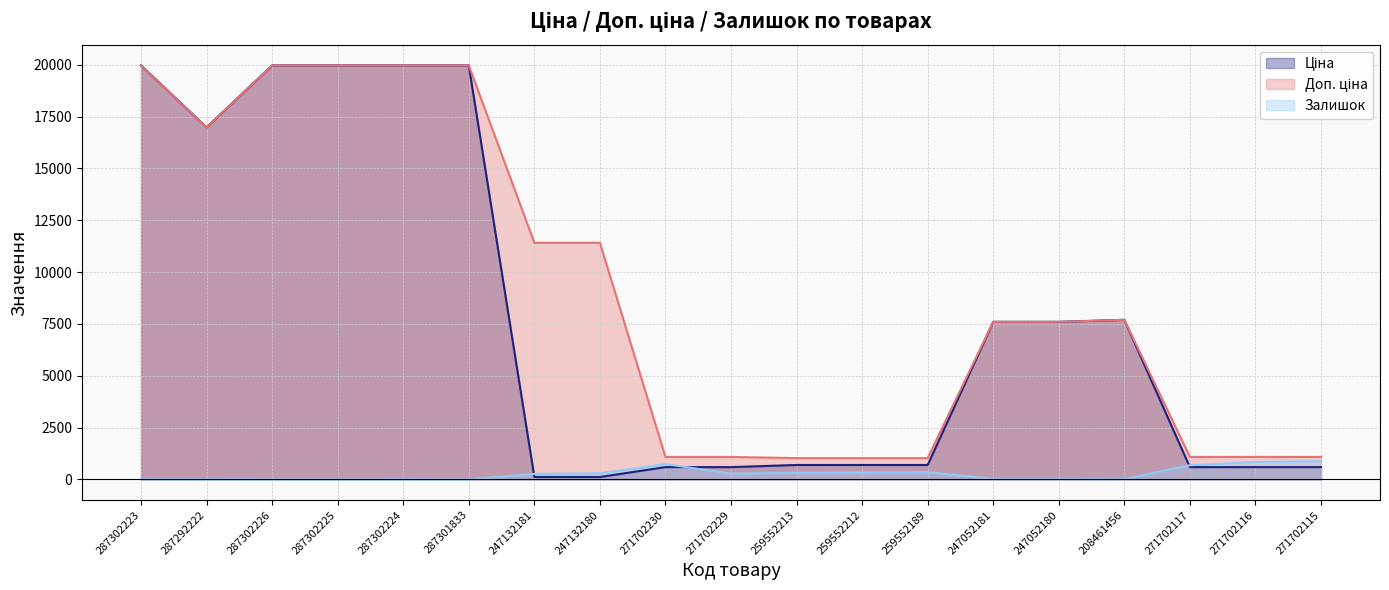

At how many categories does at least one series exceed 1923?

11